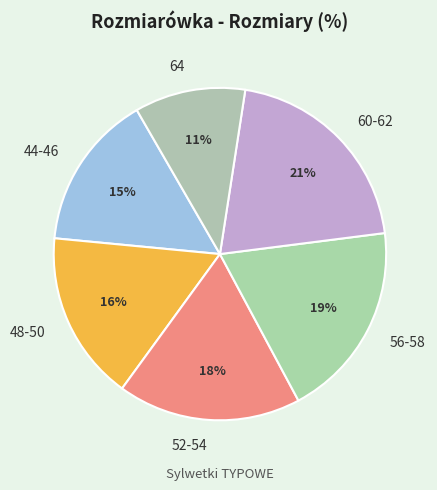

Count the number of slices in the pie.

6